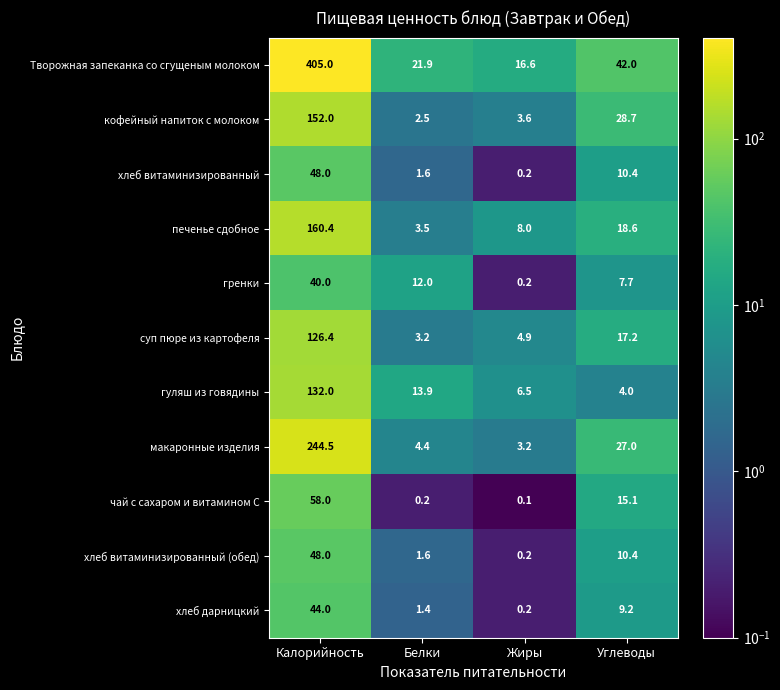

What is the total value across all series at Белки?

66.2